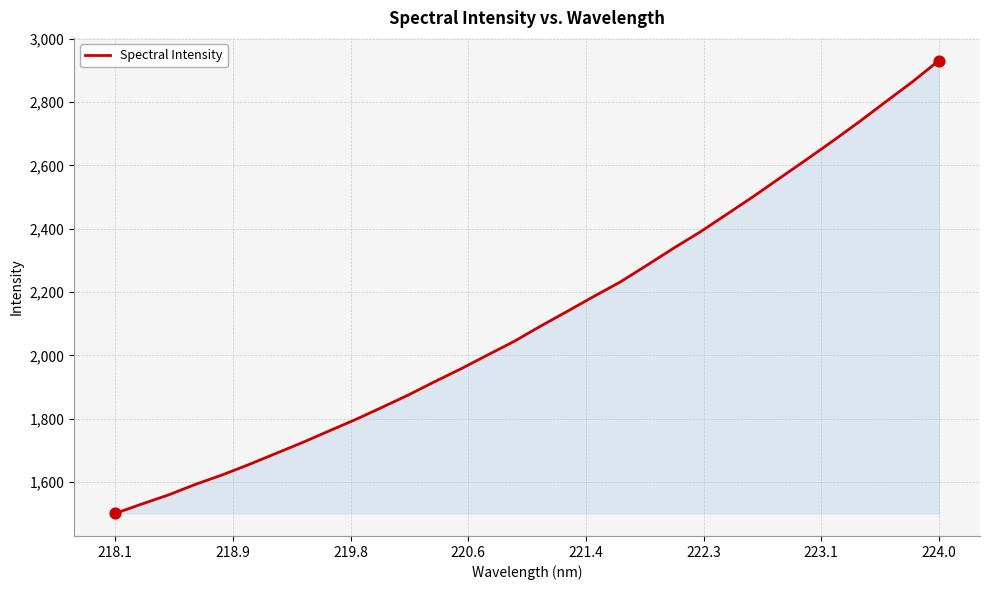

What is the difference between the maximum and minimum values?

1430.6